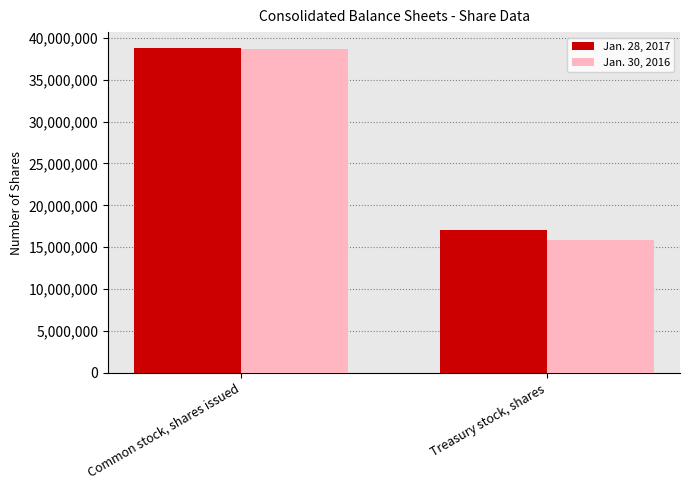

What is the lowest value of the Jan. 28, 2017 series?

17067482